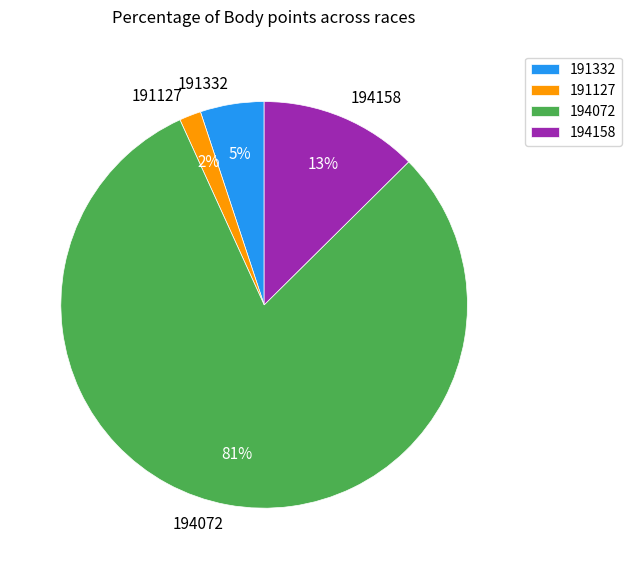

Does any single category account for the majority?

Yes